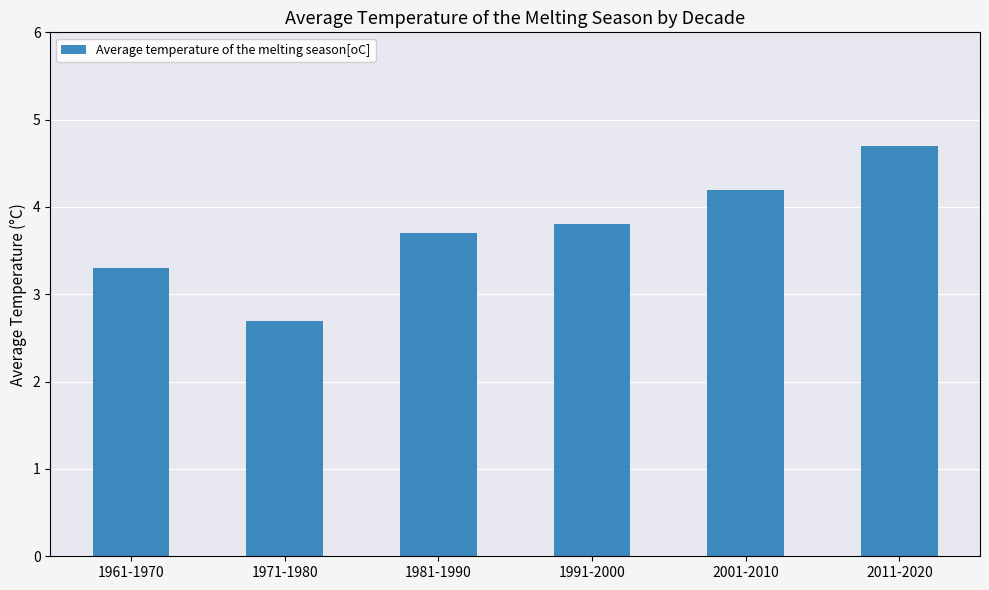

Reading left to right, transcribe all the data shown in this chart.

1961-1970=3.3	1971-1980=2.7	1981-1990=3.7	1991-2000=3.8	2001-2010=4.2	2011-2020=4.7